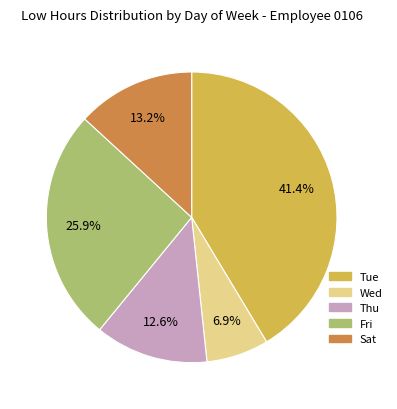

How many slices are in this pie chart?

5